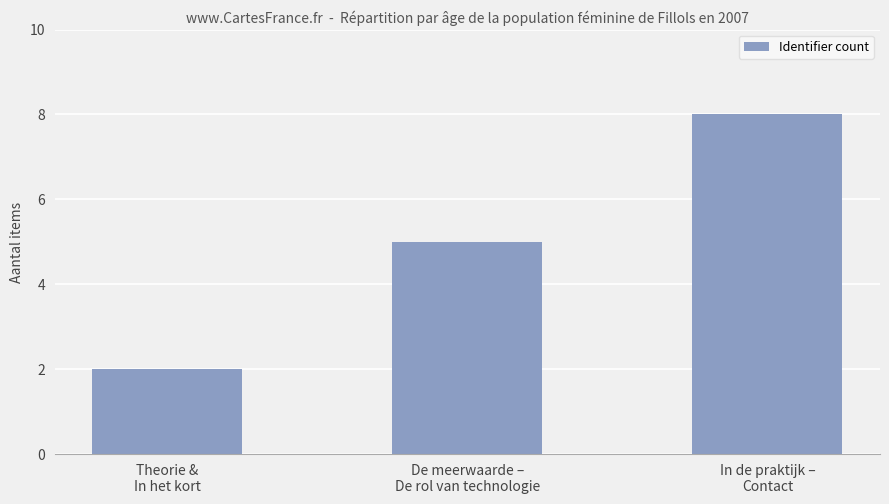

What is the value of the 2nd bar from the left?

5